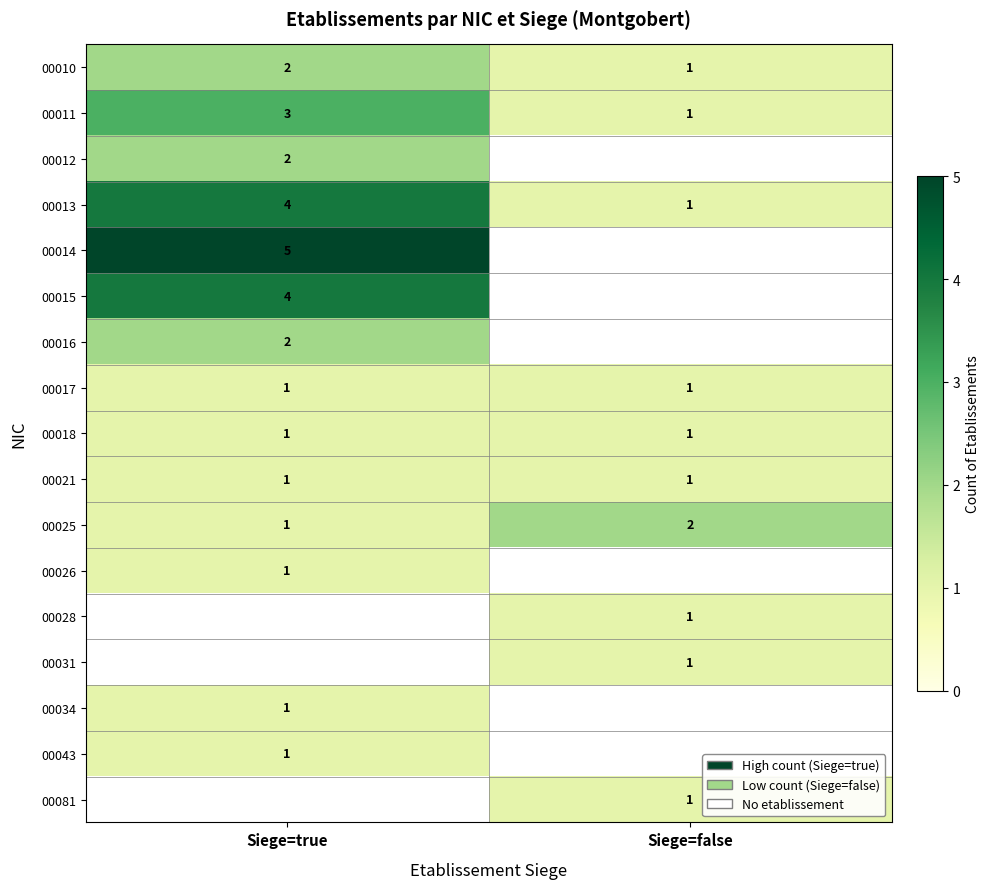

What is the difference between the highest and lowest values at Siege=false?

1.0